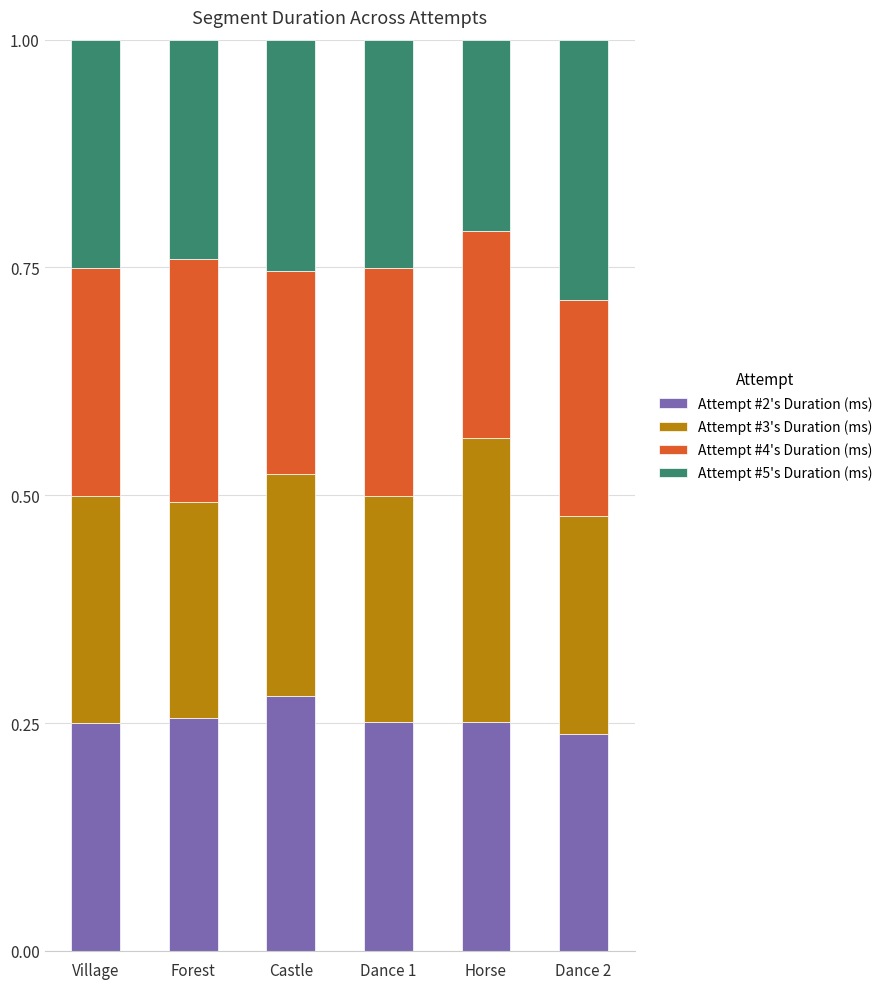

At which label does Attempt #2's Duration (ms) reach its peak?

Castle